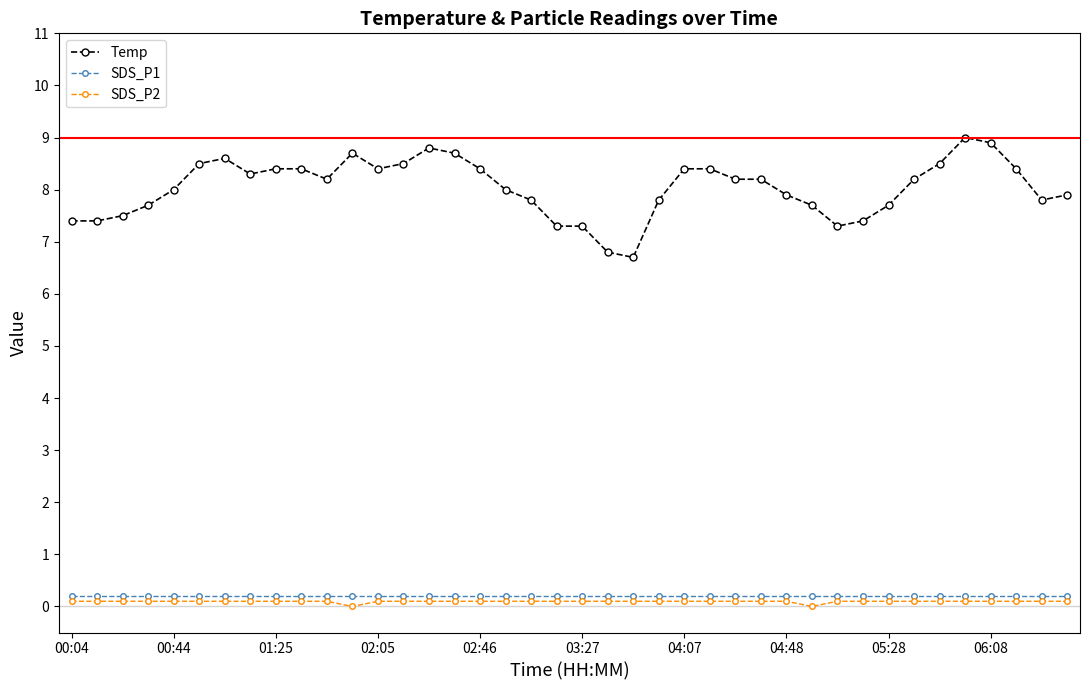

Which series has the largest total across all categories?

Temp